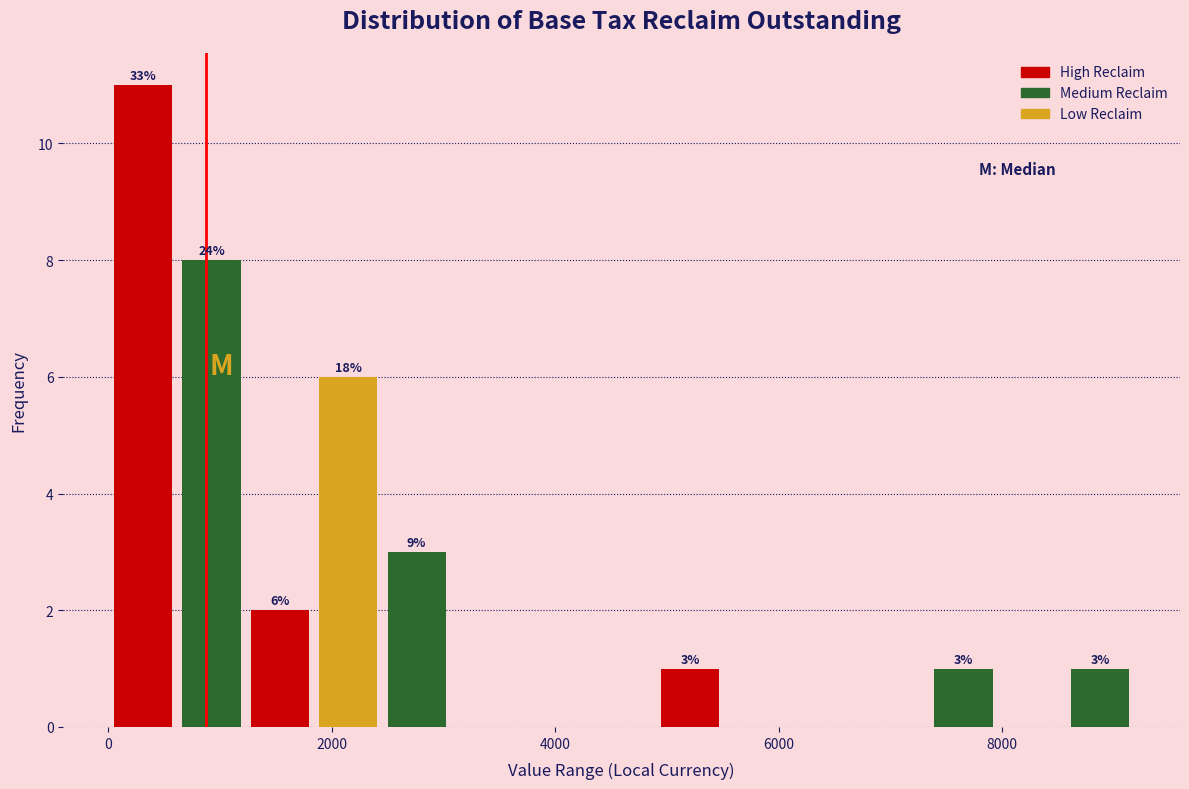

Around what value on the x-axis is the tallest bar? Give the approximate position of its centre, as read against the axis.

400